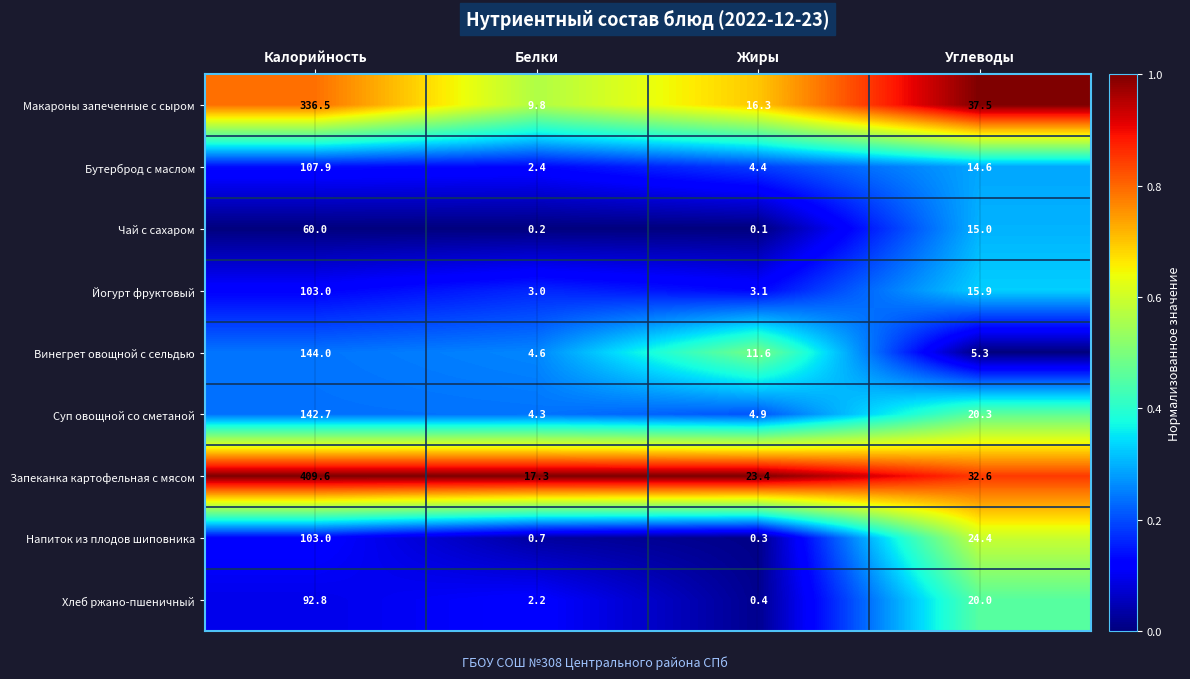

At Жиры, list the series in order from largest to smallest.

Запеканка картофельная с мясом, Макароны запеченные с сыром, Винегрет овощной с сельдью, Суп овощной со сметаной, Бутерброд с маслом, Йогурт фруктовый, Хлеб ржано-пшеничный, Напиток из плодов шиповника, Чай с сахаром